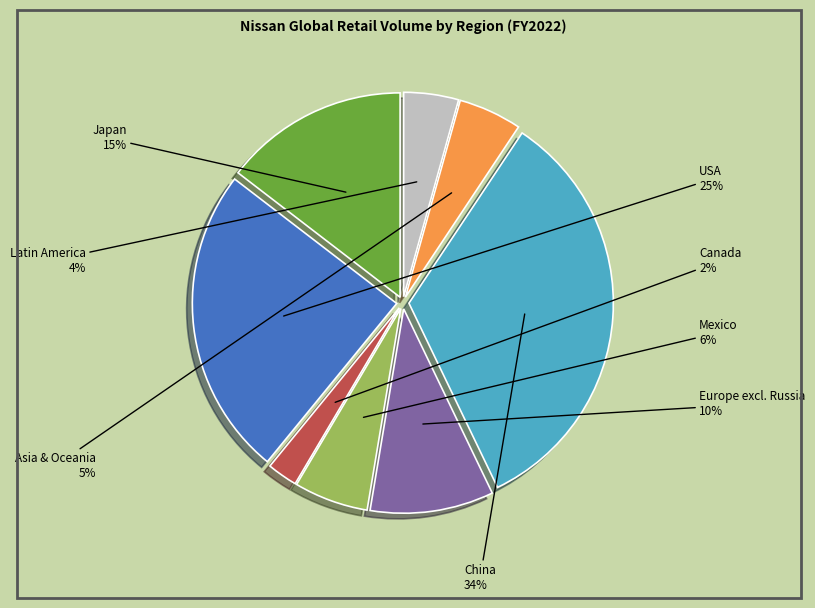

Does any single category account for the majority?

No